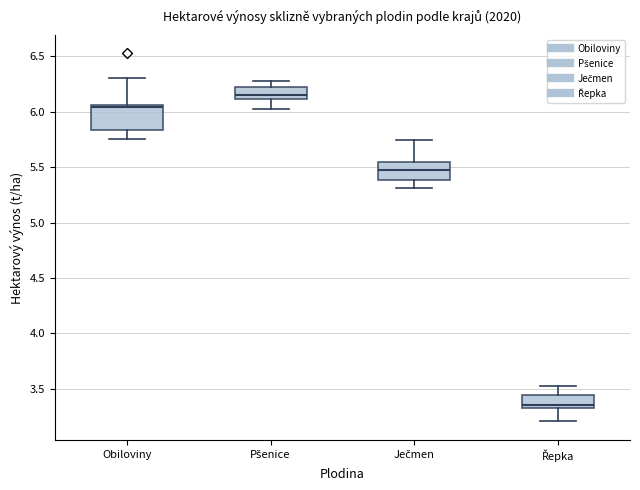

Reading left to right, read every box against the y-axis: the position of its median line, the range the box covers, and the ends of its whiskers. The values are not printed on the chart, so give them approximately, as read against the axis.

Obiloviny: median 6.05 (just below the box's upper edge), box 5.85 to 6.05, whiskers 5.75 to 6.30
Pšenice: median 6.15, box 6.10 to 6.20, whiskers 6.00 to 6.25
Ječmen: median 5.45, box 5.40 to 5.55, whiskers 5.30 to 5.75
Řepka: median 3.35 (just above the box's lower edge), box 3.35 to 3.45, whiskers 3.20 to 3.55